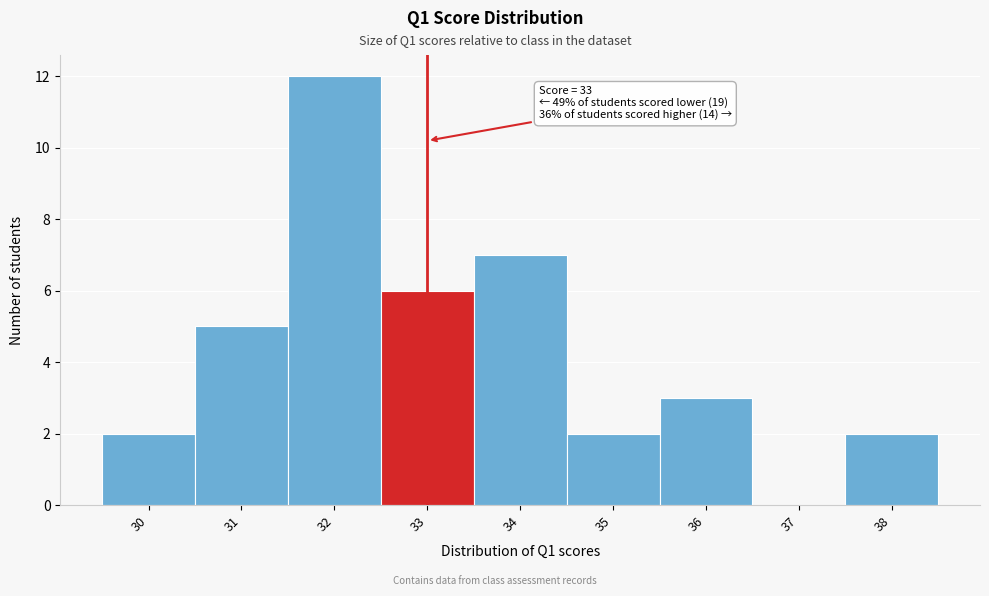

Over which range of the x-axis is the bar tallest?

31.5 to 32.5